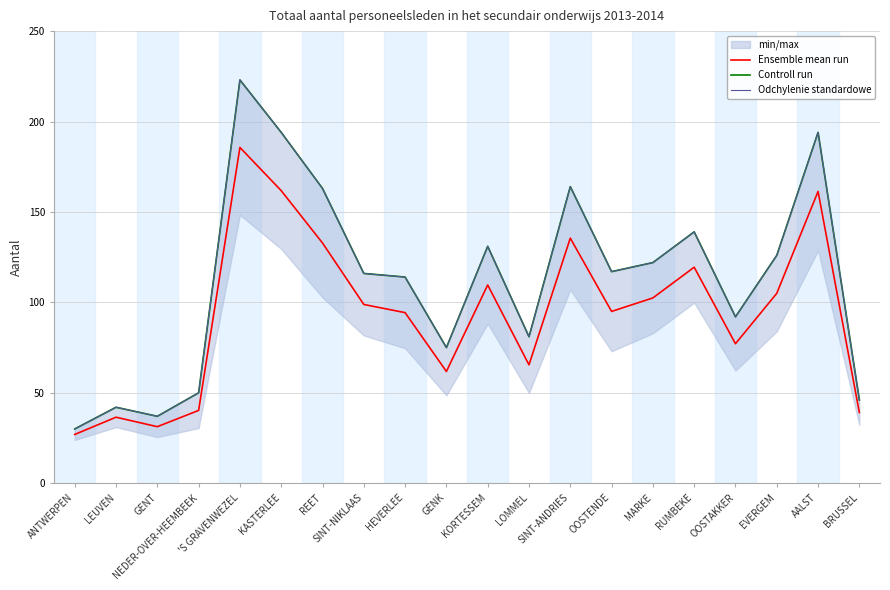

What is the approximate value of Odchylenie standardowe at OOSTENDE?

117.0